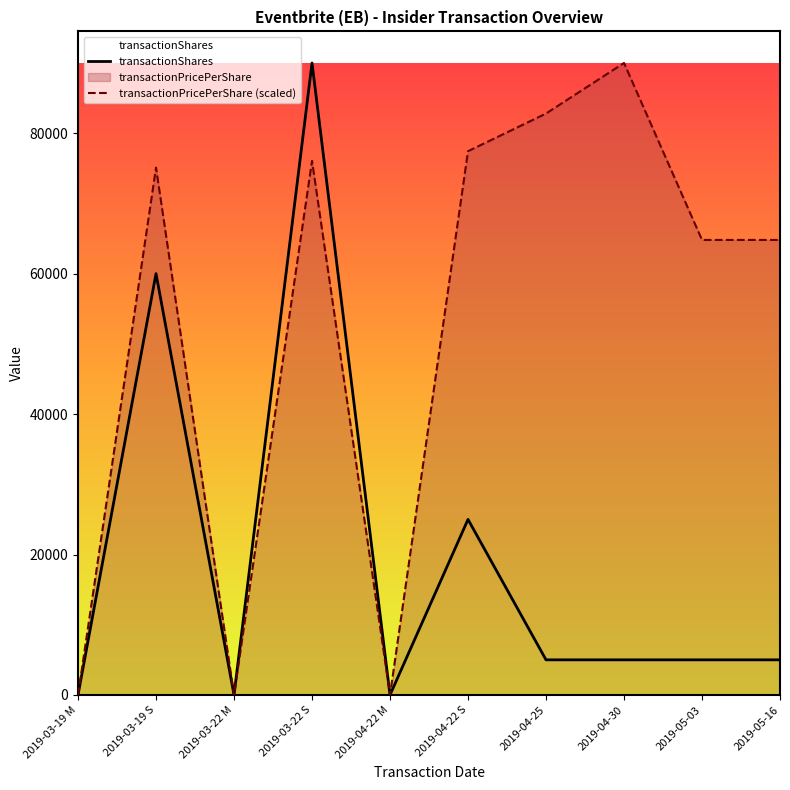

True or false: transactionShares and transactionPricePerShare (scaled) cross at least once.

False